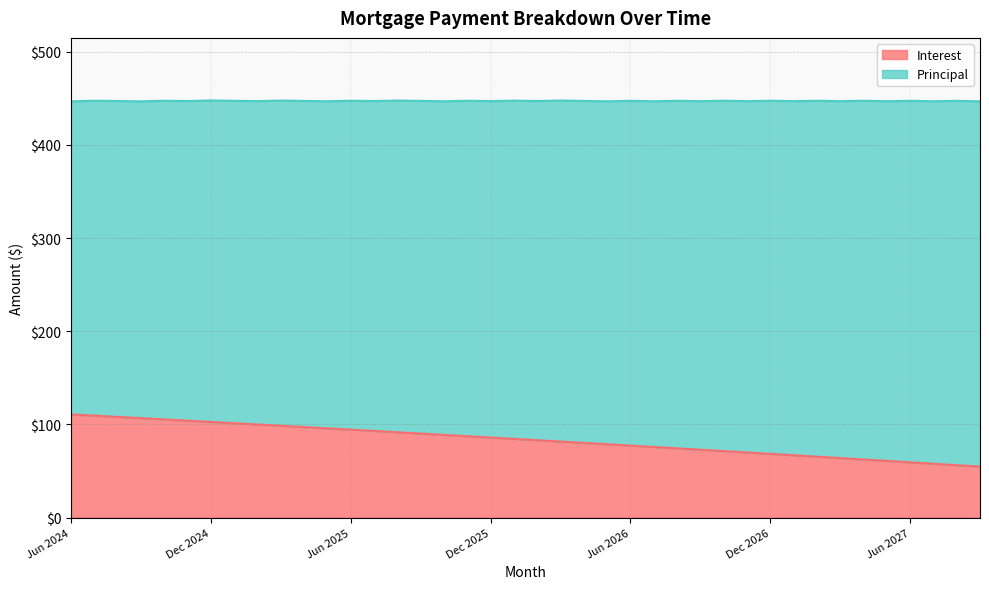

Rank the categories by value from highest to lowest.

Jun 2024, Jul 2024, Aug 2024, Sep 2024, Oct 2024, Nov 2024, Dec 2024, Jan 2025, Feb 2025, Mar 2025, Apr 2025, May 2025, Jun 2025, Jul 2025, Aug 2025, Sep 2025, Oct 2025, Nov 2025, Dec 2025, Jan 2026, Feb 2026, Mar 2026, Apr 2026, May 2026, Jun 2026, Jul 2026, Aug 2026, Sep 2026, Oct 2026, Nov 2026, Dec 2026, Jan 2027, Feb 2027, Mar 2027, Apr 2027, May 2027, Jun 2027, Jul 2027, Aug 2027, Sep 2027